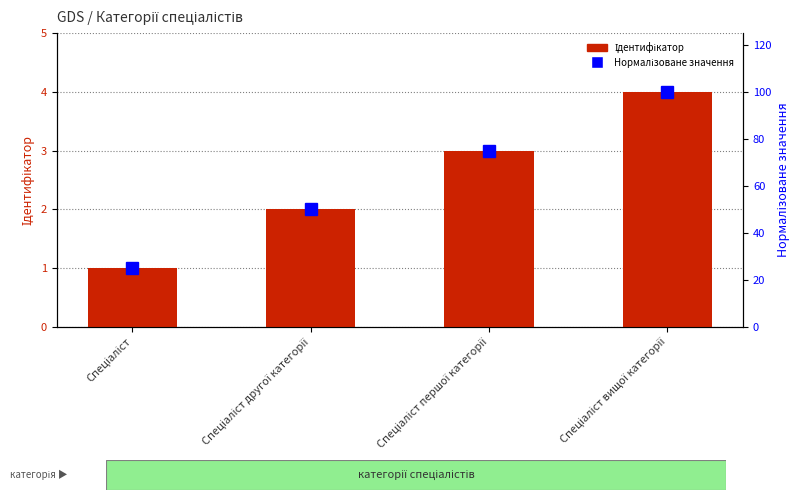

How many groups of bars are there?

4